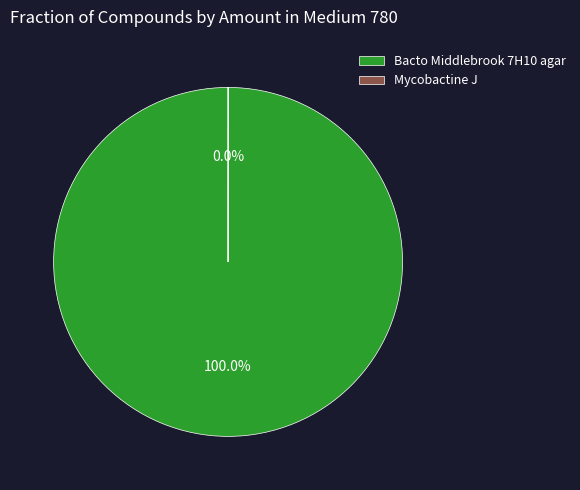

How many segments does this pie chart have?

2